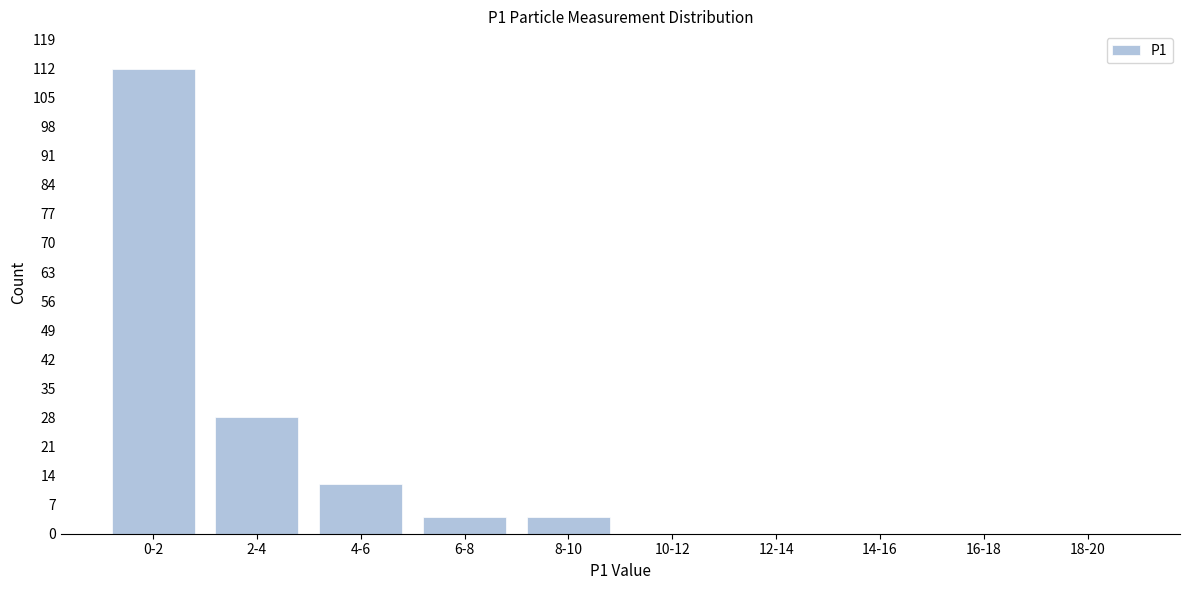

Reading right to left, transcribe all the data shown in this chart.

18-20=0	16-18=0	14-16=0	12-14=0	10-12=0	8-10=4	6-8=4	4-6=12	2-4=28	0-2=112